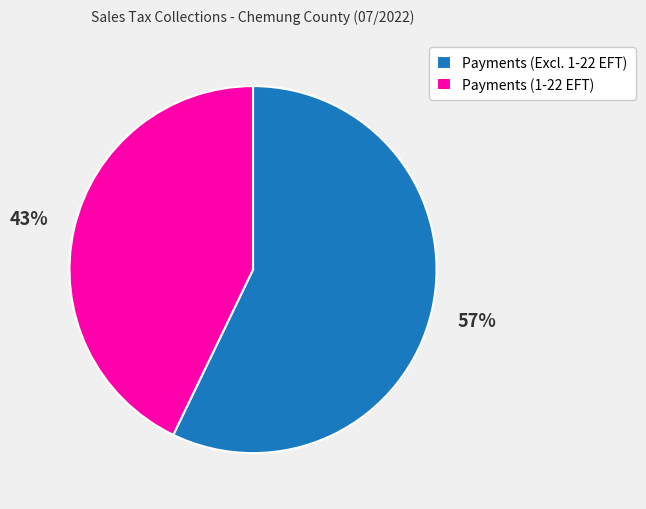

Rank the categories by value from lowest to highest.

Payments (1-22 EFT), Payments (Excl. 1-22 EFT)